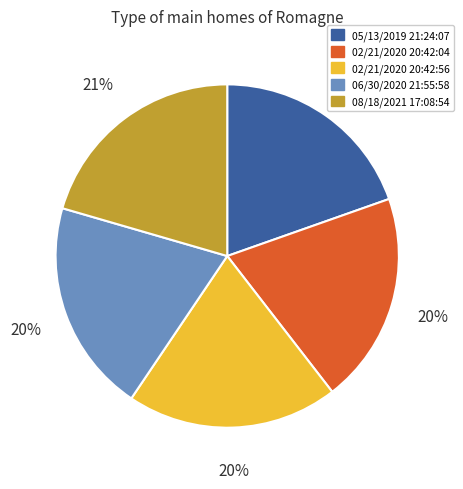

Is the sum of 06/30/2020 21:55:58 and 02/21/2020 20:42:56 greater than half?

No